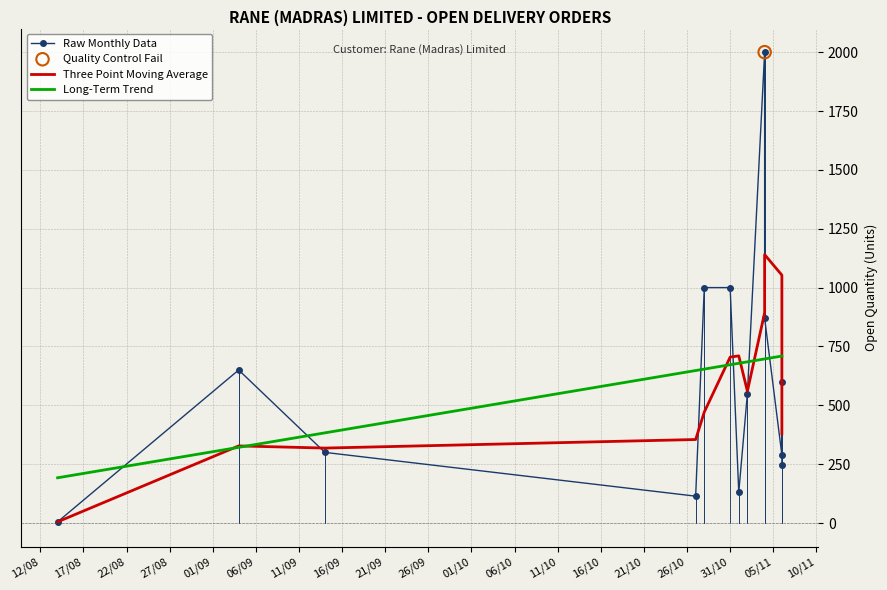

At how many categories does at least one series exceed 517?

11